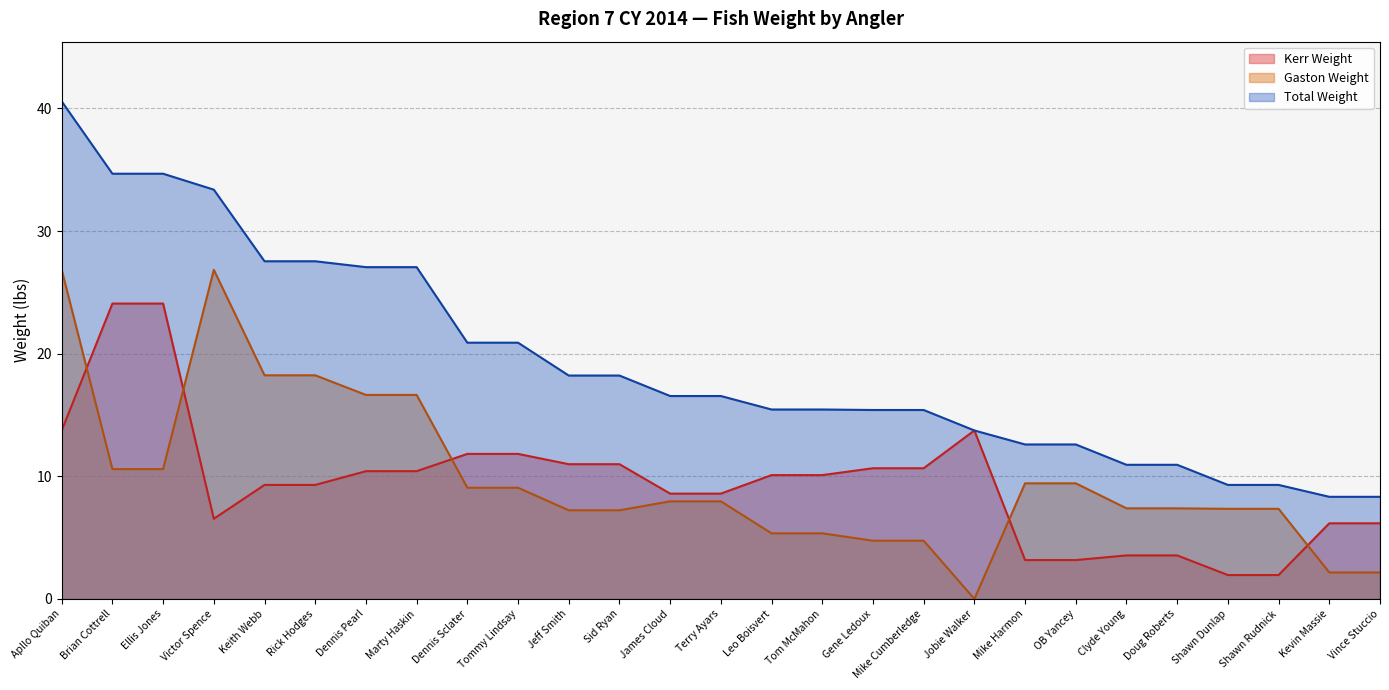

What are all the series names shown in the legend?

Kerr Weight, Gaston Weight, Total Weight